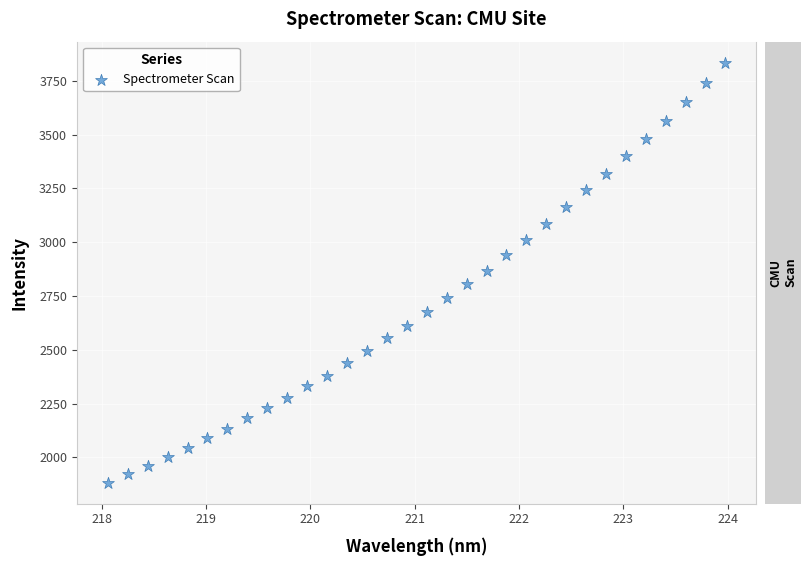

What is the range of X values (max minus min)?

5.9